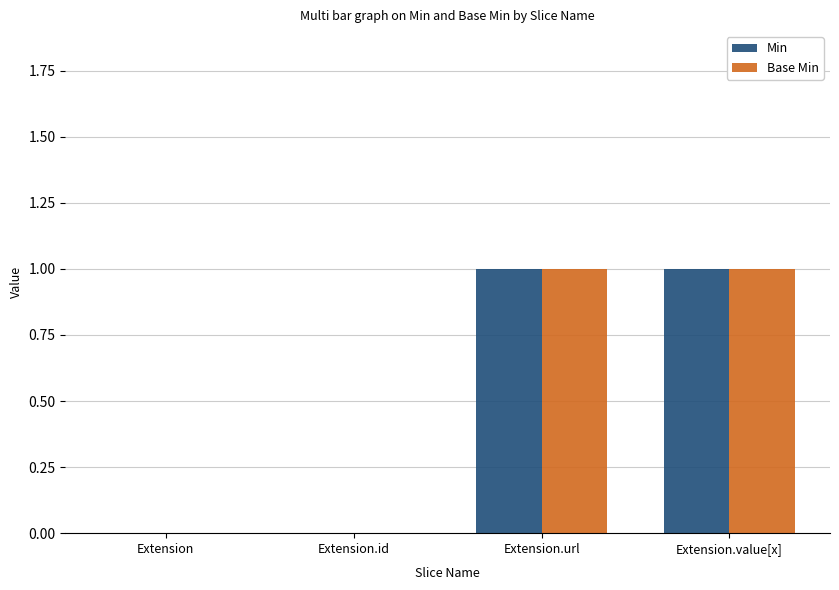

What is the sum of the Min values at Extension.id and Extension.value[x]?

1